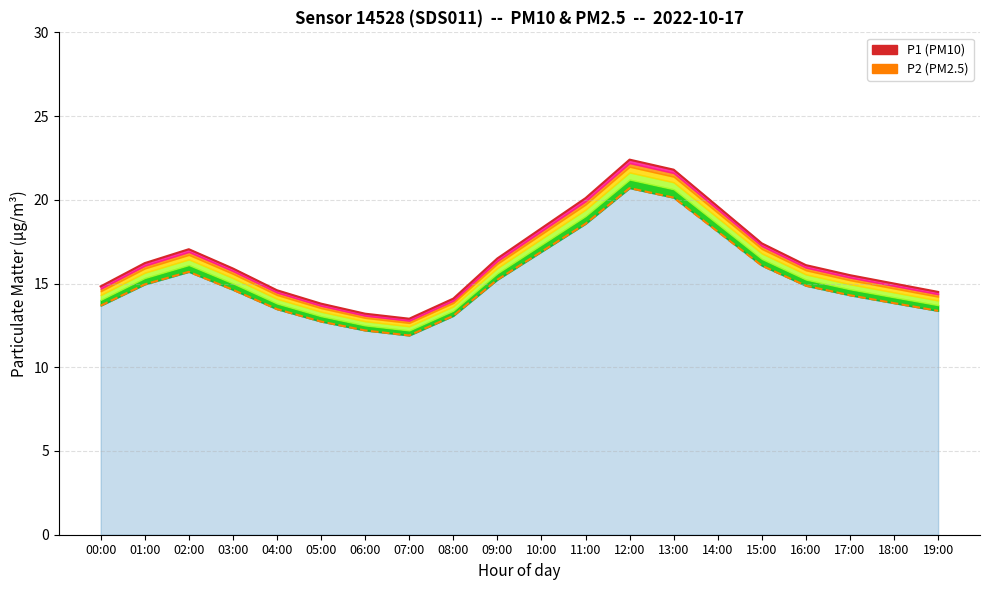

What is the difference between the P1 (PM10) values at 01:00 and 16:00?

0.1